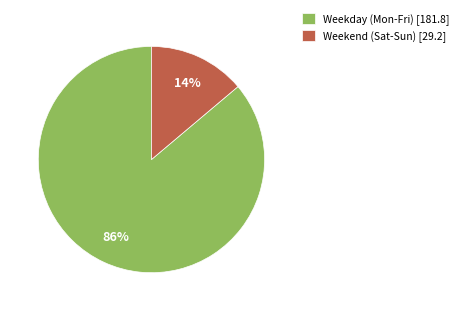

Is it true that Weekend (Sat-Sun) [29.2] is 14% of the pie?

True